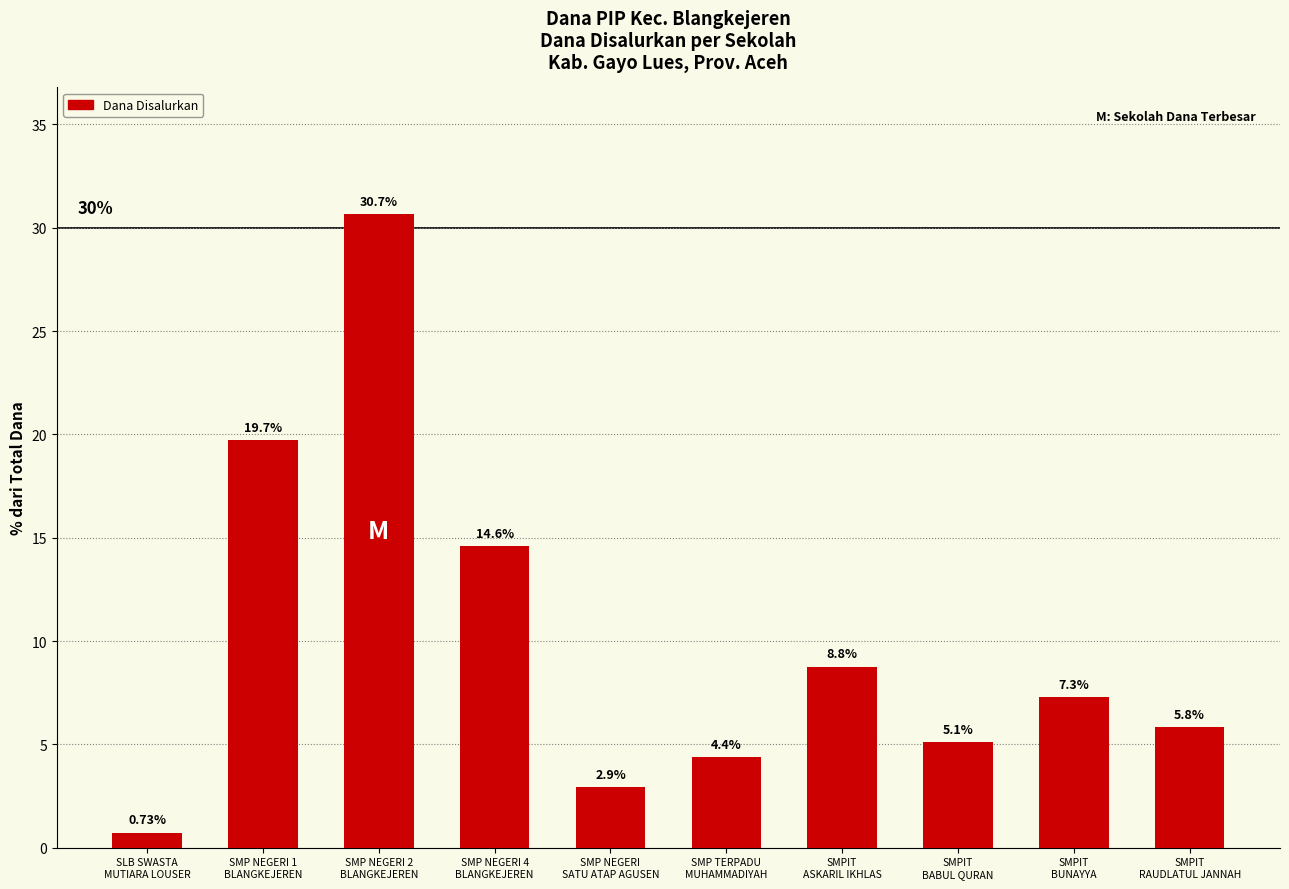

How many bars are there in total?

10